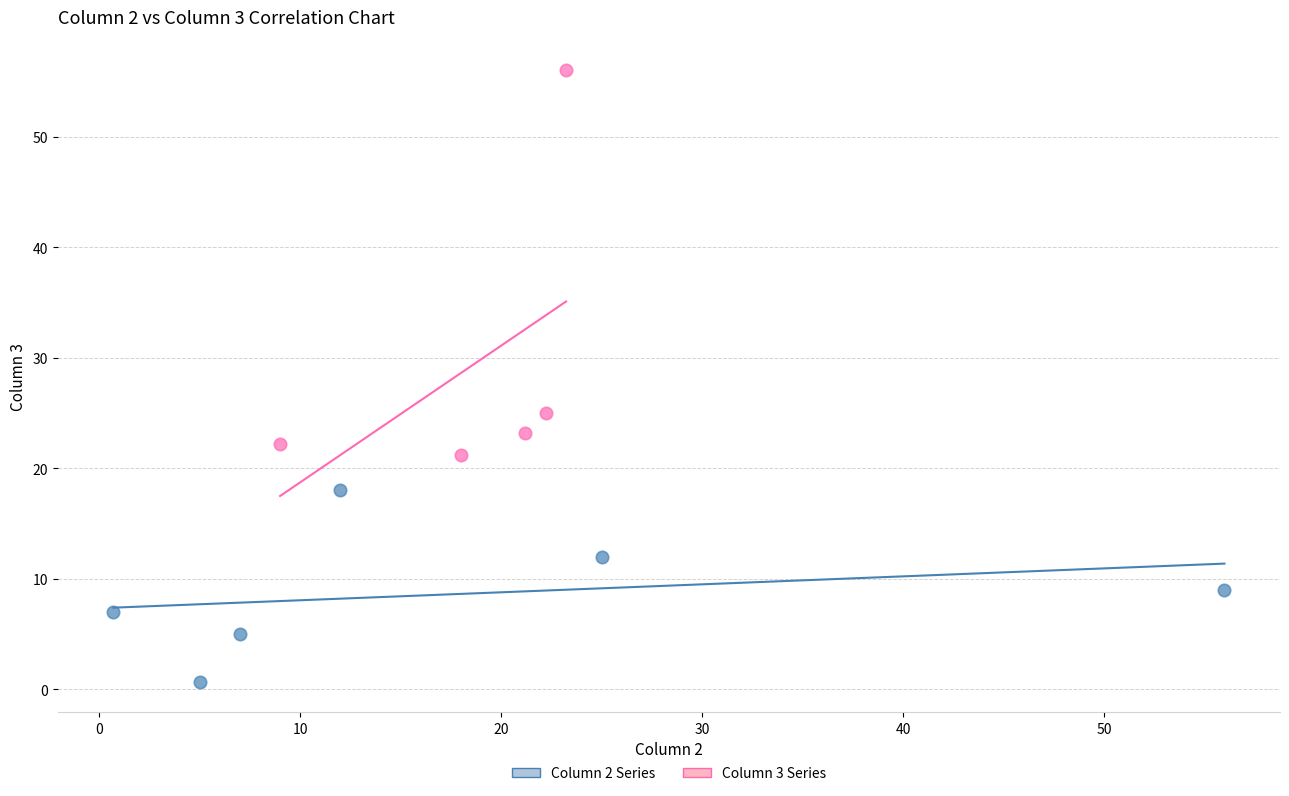

Which series contains the lowest Y value?

Column 2 Series